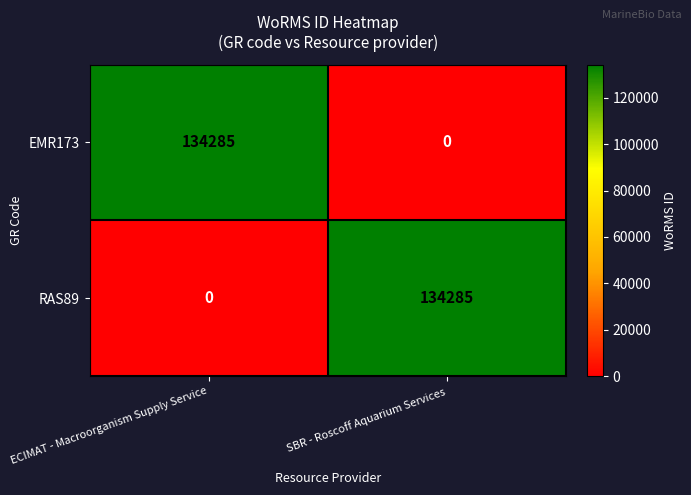

The value of RAS89 at SBR - Roscoff Aquarium Services is 134285. True or false?

True